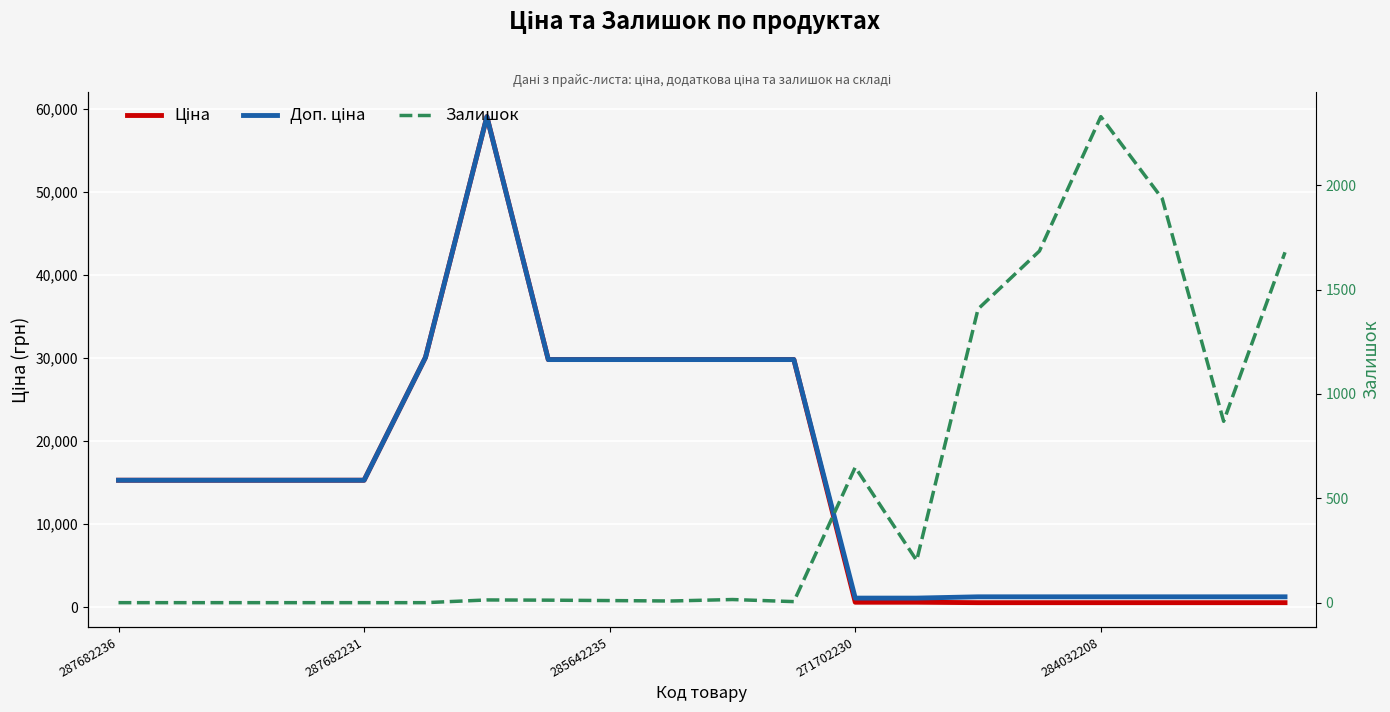

What are all the series names shown in the legend?

Ціна, Доп. ціна, Залишок